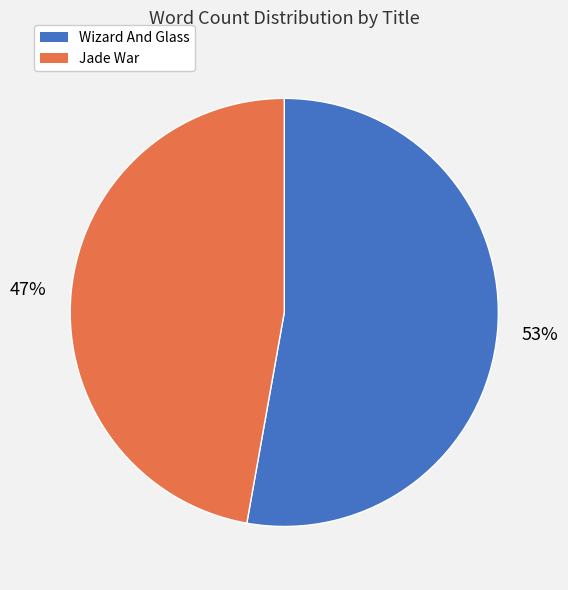

What is the majority slice?

Wizard And Glass